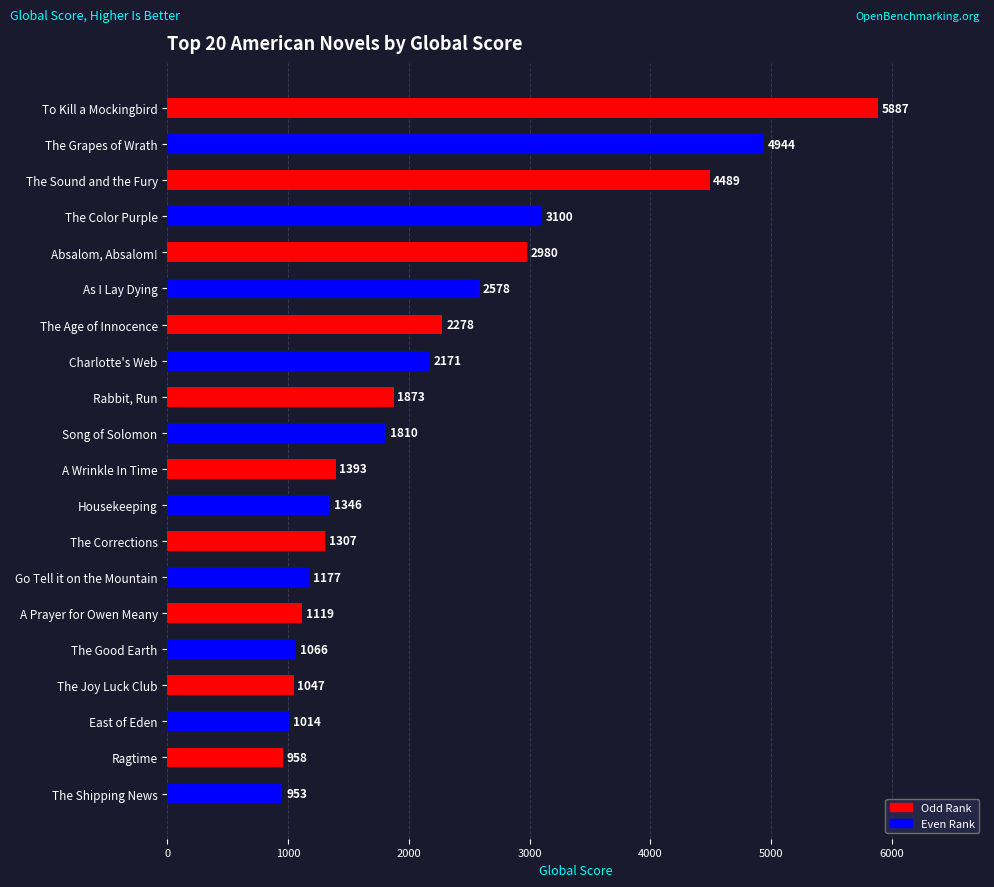

Count the number of data series in this chart.

1